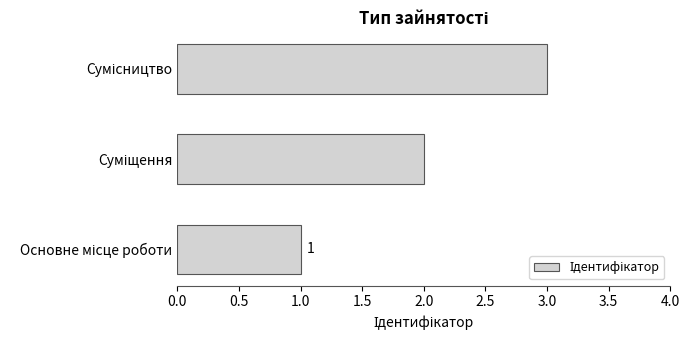

What is the smallest value displayed?

1